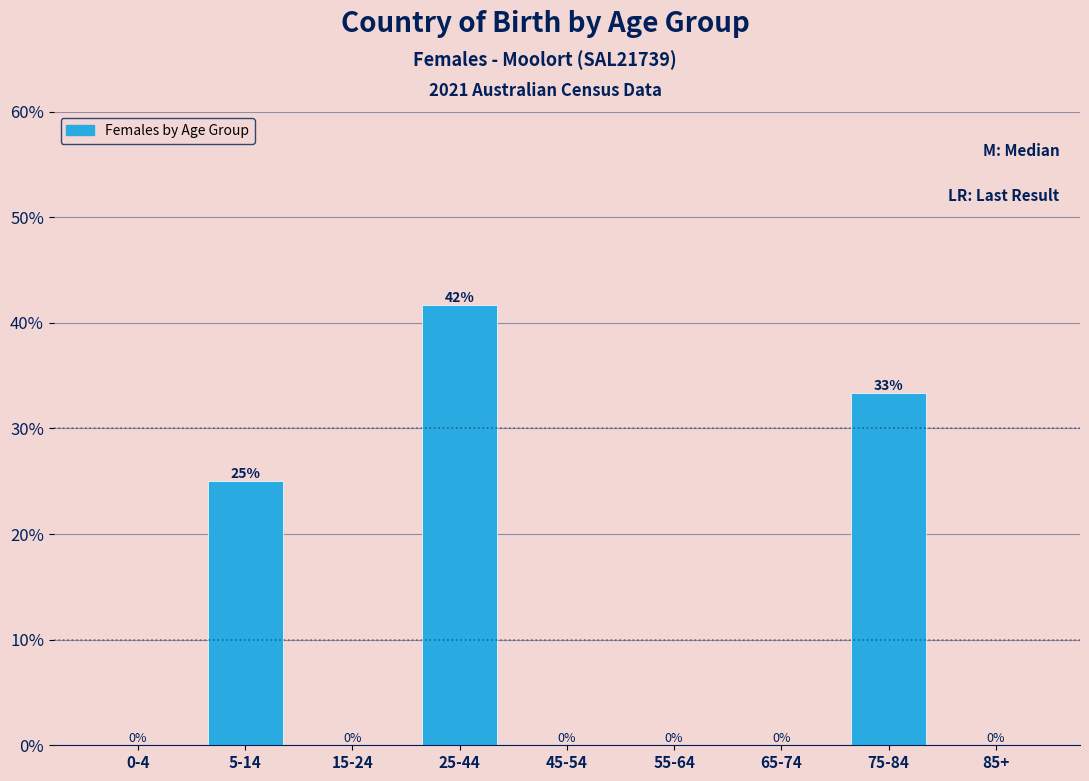

Where is the data nearest to the value 20?

5-14